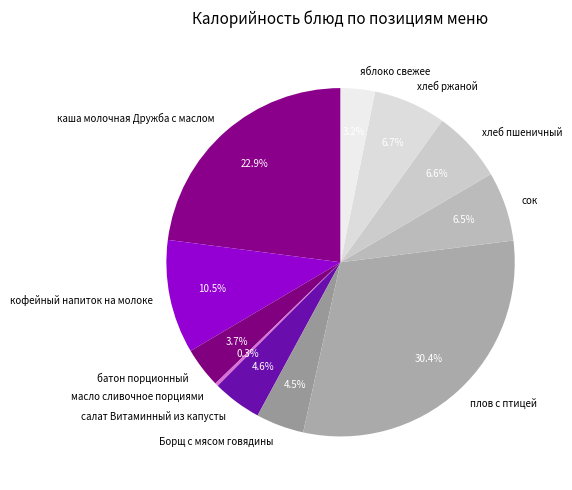

Which slice is the largest?

плов с птицей